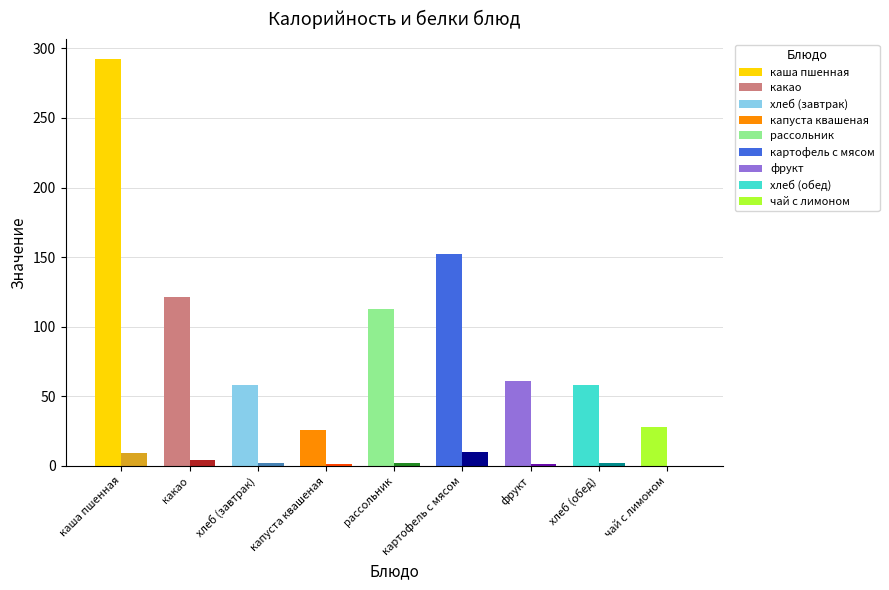

The value of Калорийность at чай с лимоном is 28.0. True or false?

True